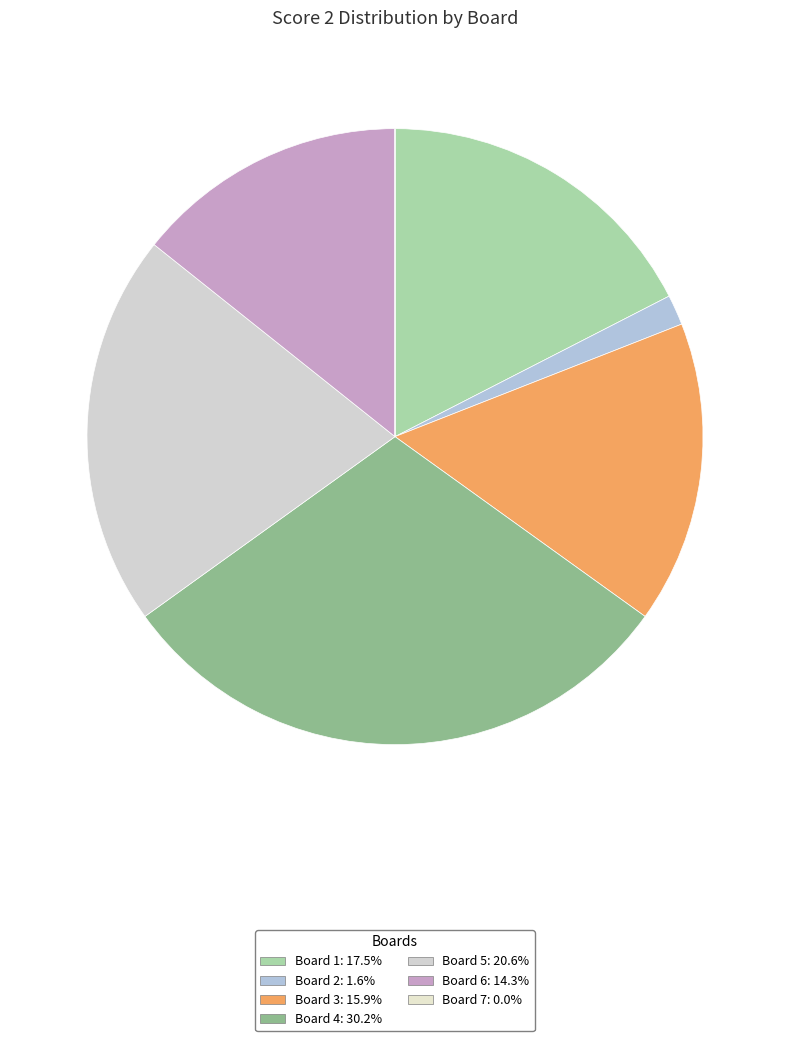

Count the number of slices in the pie.

7